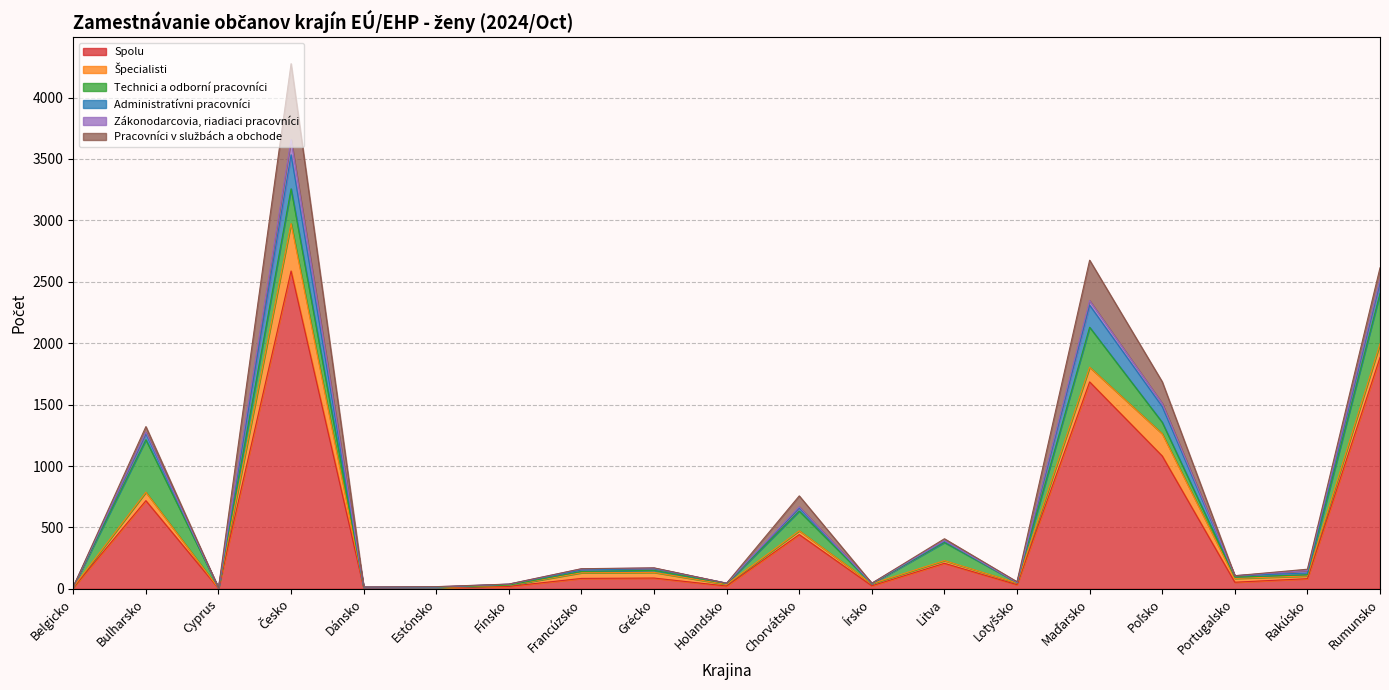

What are all the series names shown in the legend?

Spolu, Špecialisti, Technici a odborní pracovníci, Administratívni pracovníci, Zákonodarcovia, riadiaci pracovníci, Pracovníci v službách a obchode